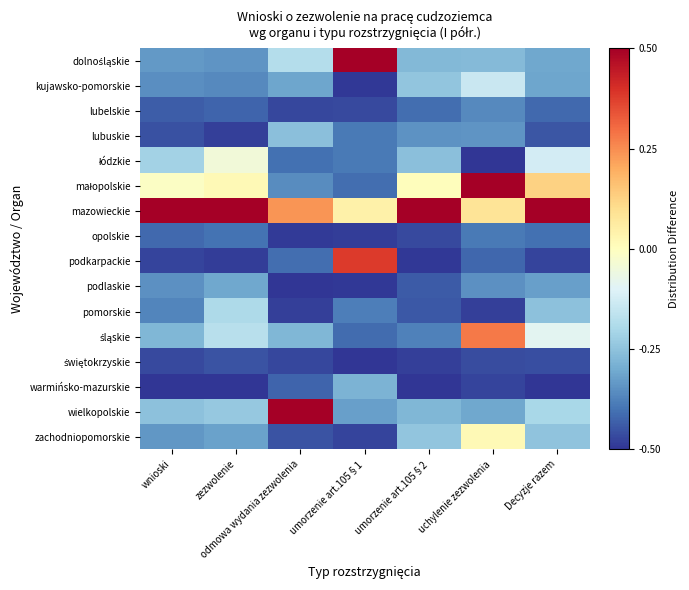

At how many categories does at least one series exceed 0?

7